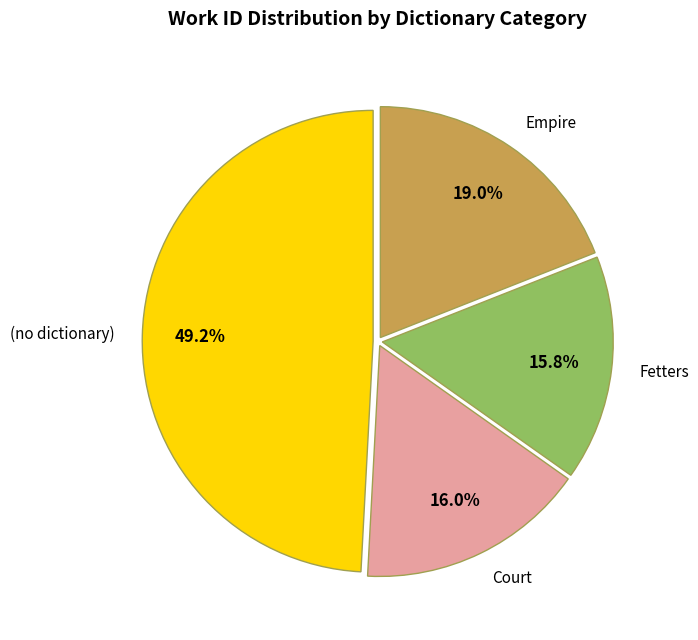

To the nearest percent, what portion does (no dictionary) represent?

49%